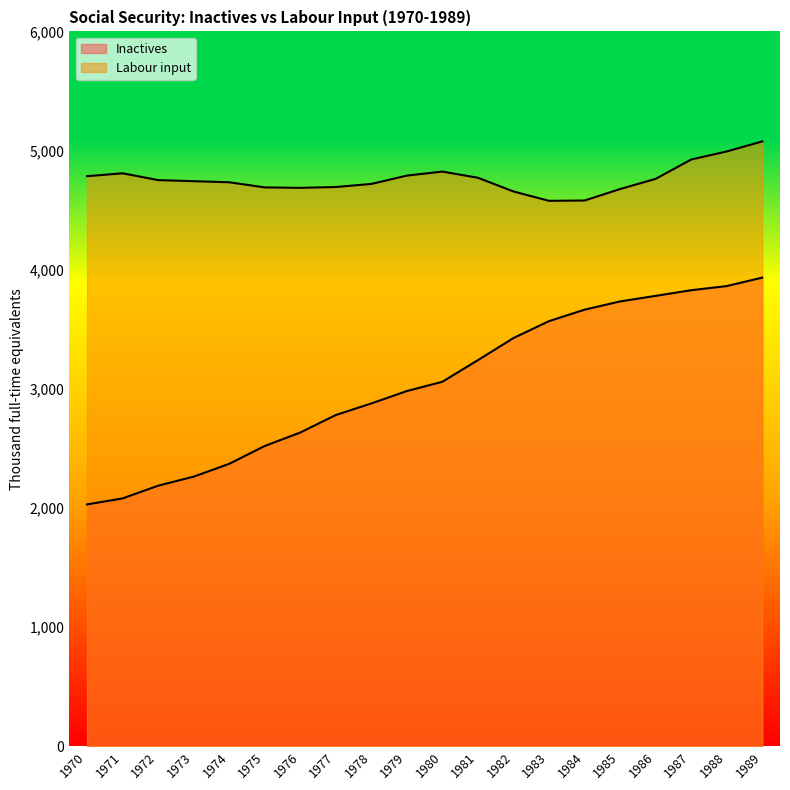

True or false: Labour input has a value of 4808.9 at 1971.

True